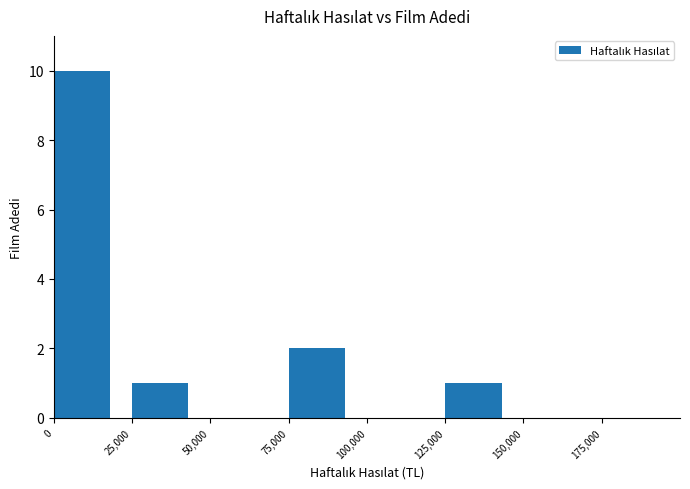

The chart shows a value of 4 at 100,000. True or false?

False